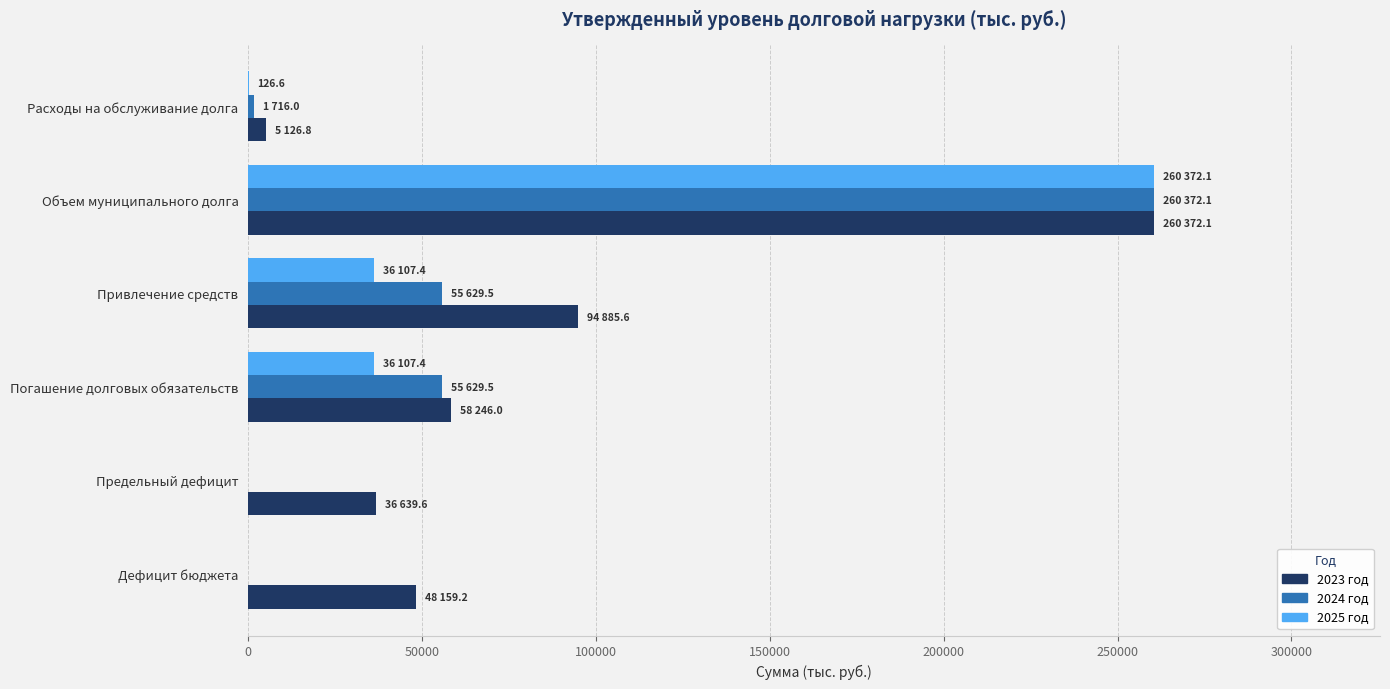

At which category does the chart reach its peak across all series?

Объем муниципального долга